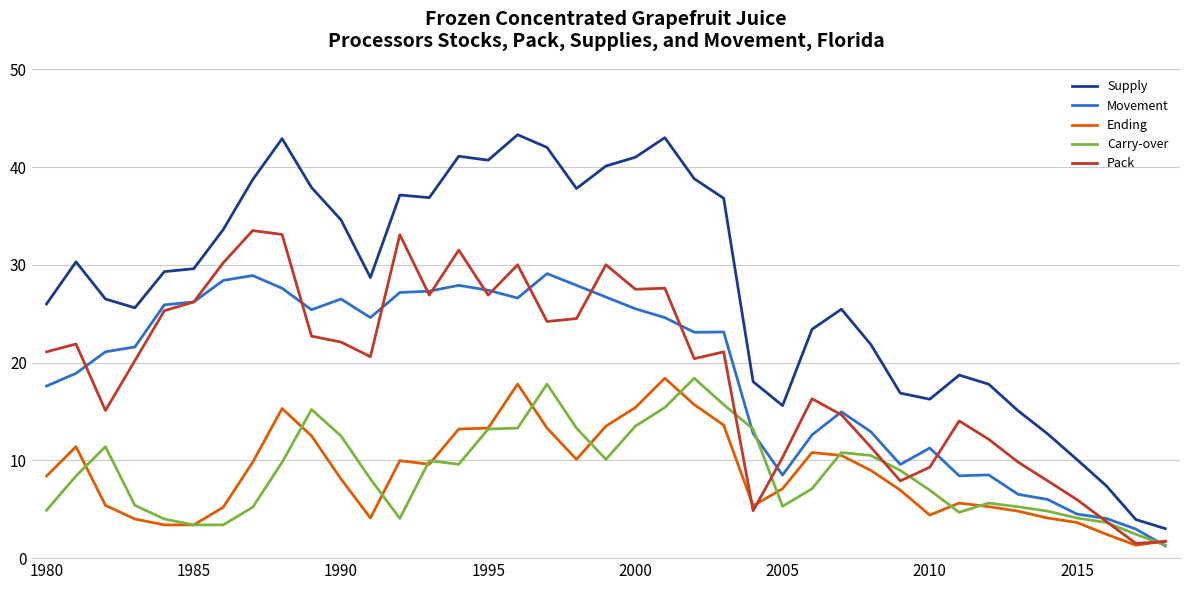

What is the minimum value shown in the chart?

1.3